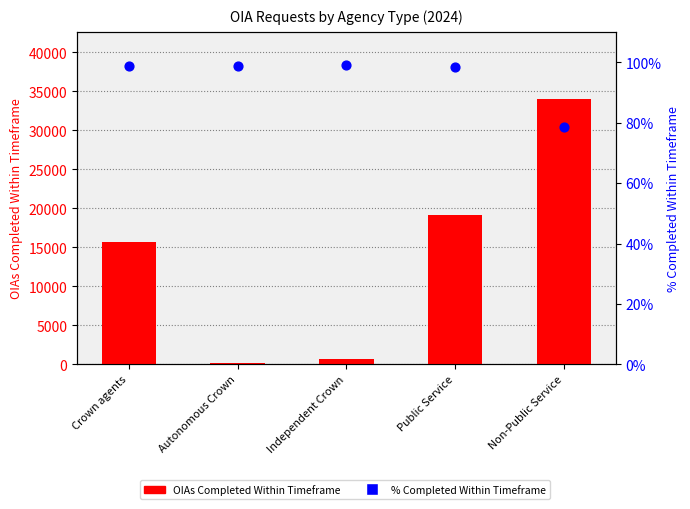

Which series has the largest Y range (max minus min)?

OIAs Completed Within Timeframe